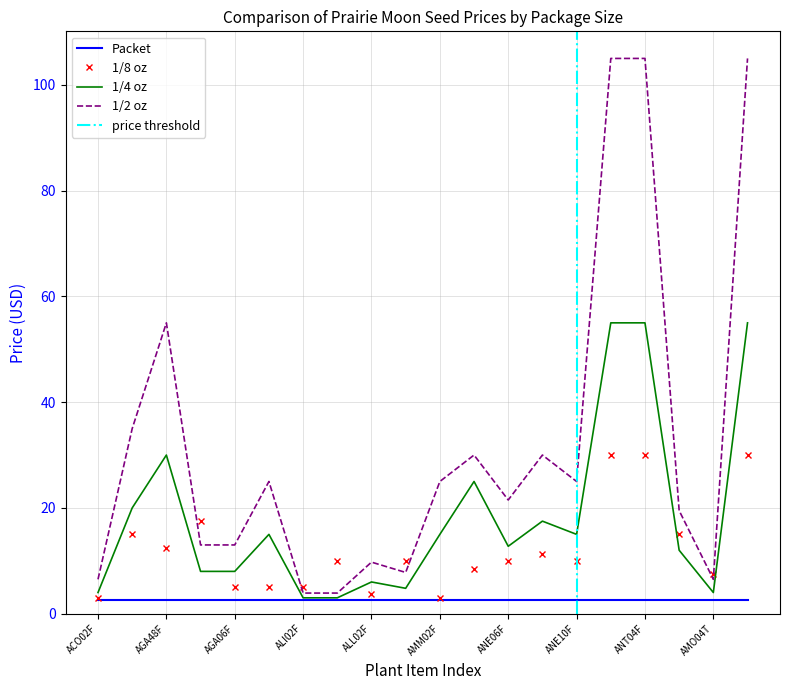

At which category does 1/8 oz reach its first local valley?

AGA48F